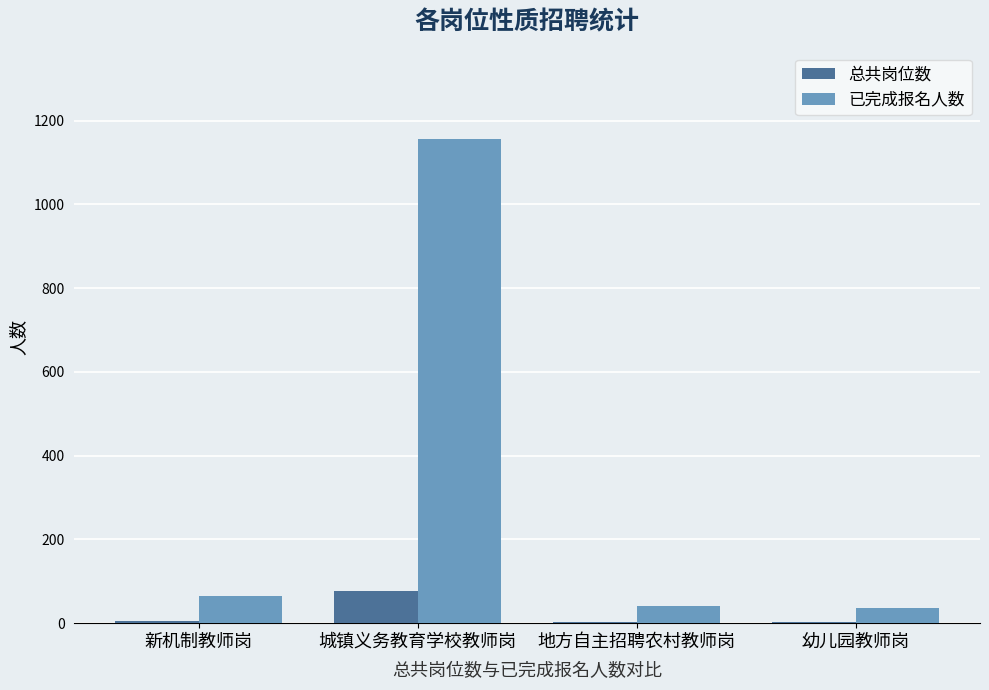

What is the sum of all 已完成报名人数 values?

1301